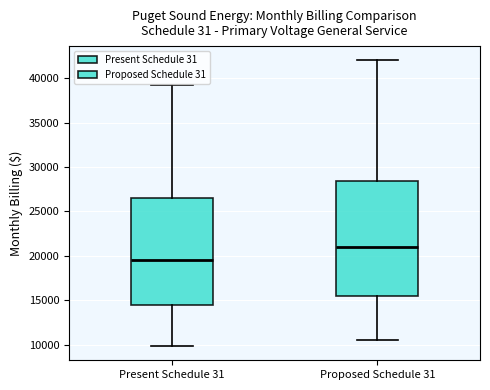

Where does the median line of the box for Present Schedule 31 sit on the y-axis? The values are not printed on the chart, so give them approximately, as read against the axis.

19500